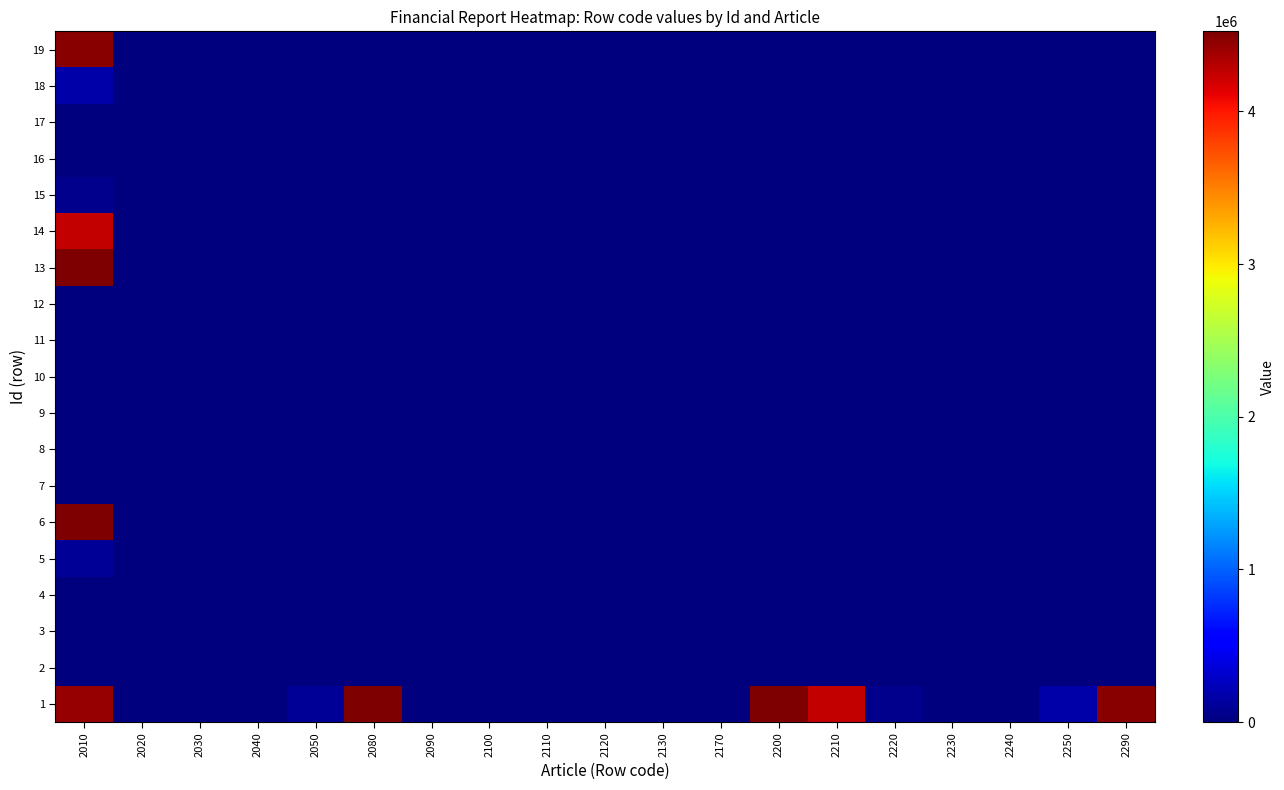

Reading left to right, list all the values displayed in this chart.

1: 2010=4425322	2020=0	2030=0	2040=0	2050=90476	2080=4515798	2090=0	2100=0	2110=0	2120=0	2130=7970	2170=7970	2200=4523768	2210=4241677	2220=68182	2230=0	2240=0	2250=173188	2290=4483047
2: 2010=0	2020=0	2030=0	2040=0	2050=0	2080=0	2090=0	2100=0	2110=0	2120=0	2130=0	2170=0	2200=0	2210=0	2220=0	2230=0	2240=0	2250=0	2290=0
3: 2010=0	2020=0	2030=0	2040=0	2050=0	2080=0	2090=0	2100=0	2110=0	2120=0	2130=0	2170=0	2200=0	2210=0	2220=0	2230=0	2240=0	2250=0	2290=0
4: 2010=0	2020=0	2030=0	2040=0	2050=0	2080=0	2090=0	2100=0	2110=0	2120=0	2130=0	2170=0	2200=0	2210=0	2220=0	2230=0	2240=0	2250=0	2290=0
5: 2010=90476	2020=0	2030=0	2040=0	2050=0	2080=0	2090=0	2100=0	2110=0	2120=0	2130=0	2170=0	2200=0	2210=0	2220=0	2230=0	2240=0	2250=0	2290=0
6: 2010=4515798	2020=0	2030=0	2040=0	2050=0	2080=0	2090=0	2100=0	2110=0	2120=0	2130=0	2170=0	2200=0	2210=0	2220=0	2230=0	2240=0	2250=0	2290=0
7: 2010=0	2020=0	2030=0	2040=0	2050=0	2080=0	2090=0	2100=0	2110=0	2120=0	2130=0	2170=0	2200=0	2210=0	2220=0	2230=0	2240=0	2250=0	2290=0
8: 2010=0	2020=0	2030=0	2040=0	2050=0	2080=0	2090=0	2100=0	2110=0	2120=0	2130=0	2170=0	2200=0	2210=0	2220=0	2230=0	2240=0	2250=0	2290=0
9: 2010=0	2020=0	2030=0	2040=0	2050=0	2080=0	2090=0	2100=0	2110=0	2120=0	2130=0	2170=0	2200=0	2210=0	2220=0	2230=0	2240=0	2250=0	2290=0
10: 2010=0	2020=0	2030=0	2040=0	2050=0	2080=0	2090=0	2100=0	2110=0	2120=0	2130=0	2170=0	2200=0	2210=0	2220=0	2230=0	2240=0	2250=0	2290=0
11: 2010=7970	2020=0	2030=0	2040=0	2050=0	2080=0	2090=0	2100=0	2110=0	2120=0	2130=0	2170=0	2200=0	2210=0	2220=0	2230=0	2240=0	2250=0	2290=0
12: 2010=7970	2020=0	2030=0	2040=0	2050=0	2080=0	2090=0	2100=0	2110=0	2120=0	2130=0	2170=0	2200=0	2210=0	2220=0	2230=0	2240=0	2250=0	2290=0
13: 2010=4523768	2020=0	2030=0	2040=0	2050=0	2080=0	2090=0	2100=0	2110=0	2120=0	2130=0	2170=0	2200=0	2210=0	2220=0	2230=0	2240=0	2250=0	2290=0
14: 2010=4241677	2020=0	2030=0	2040=0	2050=0	2080=0	2090=0	2100=0	2110=0	2120=0	2130=0	2170=0	2200=0	2210=0	2220=0	2230=0	2240=0	2250=0	2290=0
15: 2010=68182	2020=0	2030=0	2040=0	2050=0	2080=0	2090=0	2100=0	2110=0	2120=0	2130=0	2170=0	2200=0	2210=0	2220=0	2230=0	2240=0	2250=0	2290=0
16: 2010=0	2020=0	2030=0	2040=0	2050=0	2080=0	2090=0	2100=0	2110=0	2120=0	2130=0	2170=0	2200=0	2210=0	2220=0	2230=0	2240=0	2250=0	2290=0
17: 2010=0	2020=0	2030=0	2040=0	2050=0	2080=0	2090=0	2100=0	2110=0	2120=0	2130=0	2170=0	2200=0	2210=0	2220=0	2230=0	2240=0	2250=0	2290=0
18: 2010=173188	2020=0	2030=0	2040=0	2050=0	2080=0	2090=0	2100=0	2110=0	2120=0	2130=0	2170=0	2200=0	2210=0	2220=0	2230=0	2240=0	2250=0	2290=0
19: 2010=4483047	2020=0	2030=0	2040=0	2050=0	2080=0	2090=0	2100=0	2110=0	2120=0	2130=0	2170=0	2200=0	2210=0	2220=0	2230=0	2240=0	2250=0	2290=0